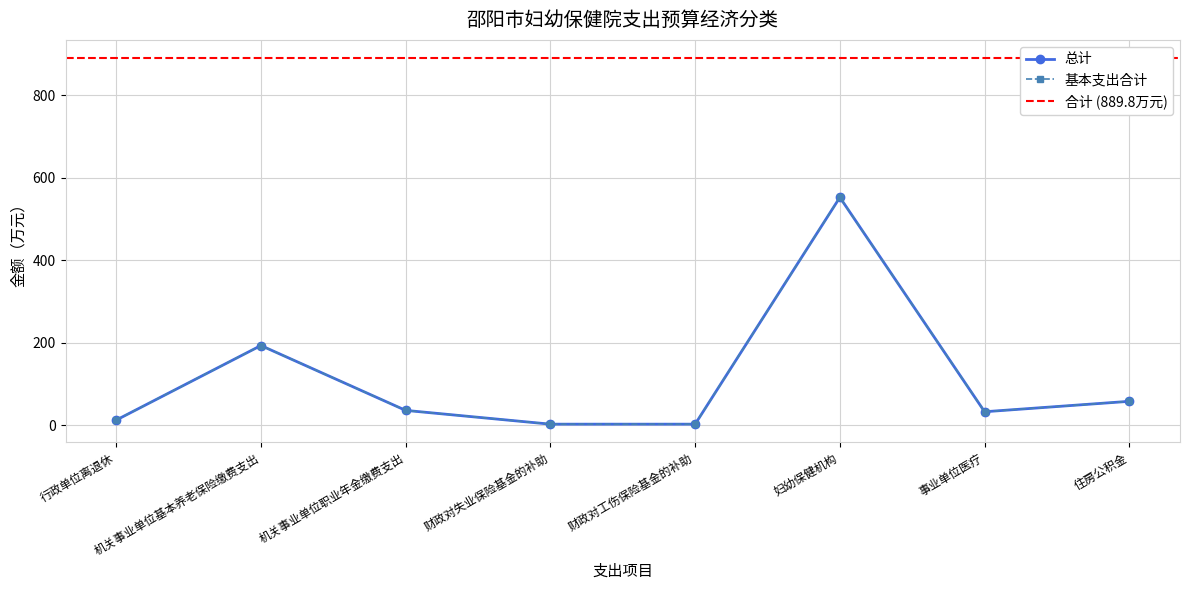

Reading left to right, transcribe all the data shown in this chart.

总计: 12.4	193.2	36.0	2.6	2.6	552.4	32.7	58.0
基本支出合计: 12.4	193.2	36.0	2.6	2.6	552.4	32.7	58.0